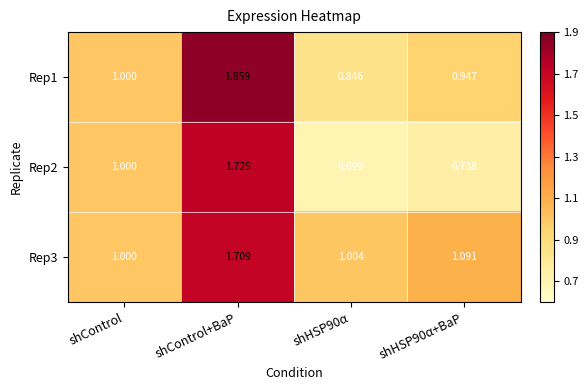

Which series has the largest range (max minus min)?

Rep2